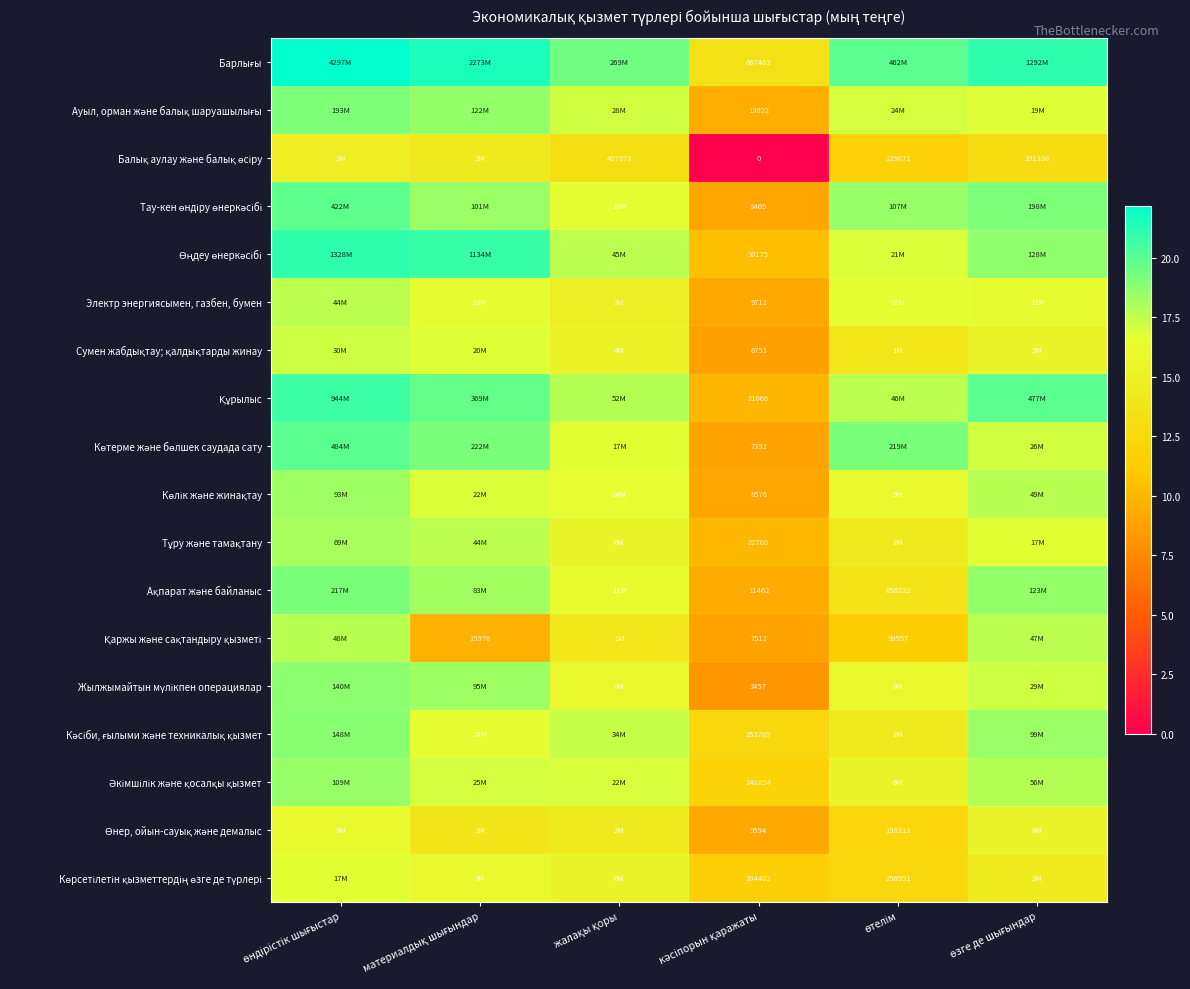

Which label corresponds to the smallest value in the chart?

кәсіпорын қаражаты